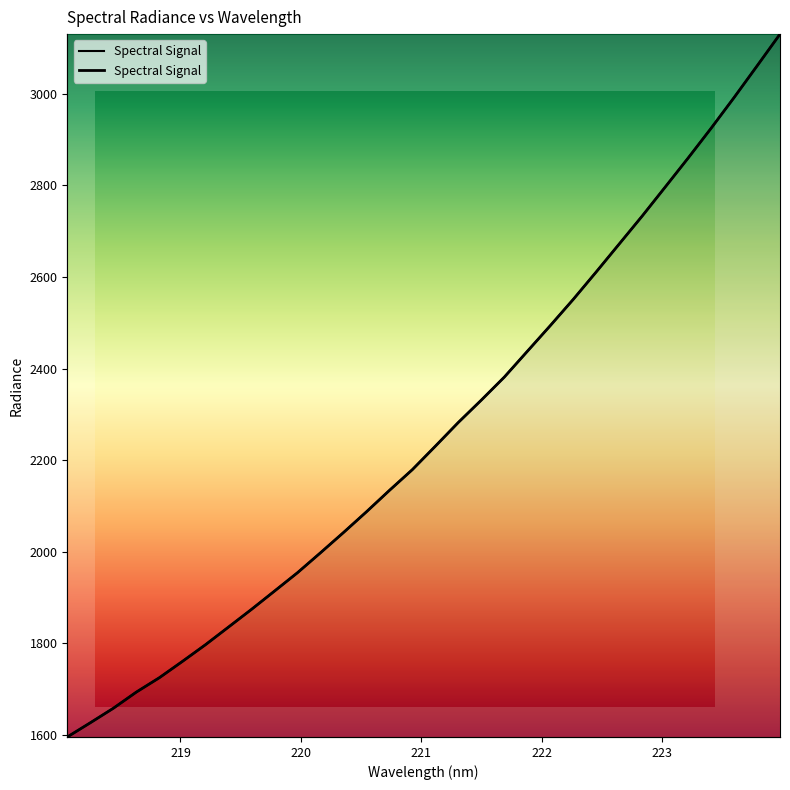

How many categories are shown in the chart?

32